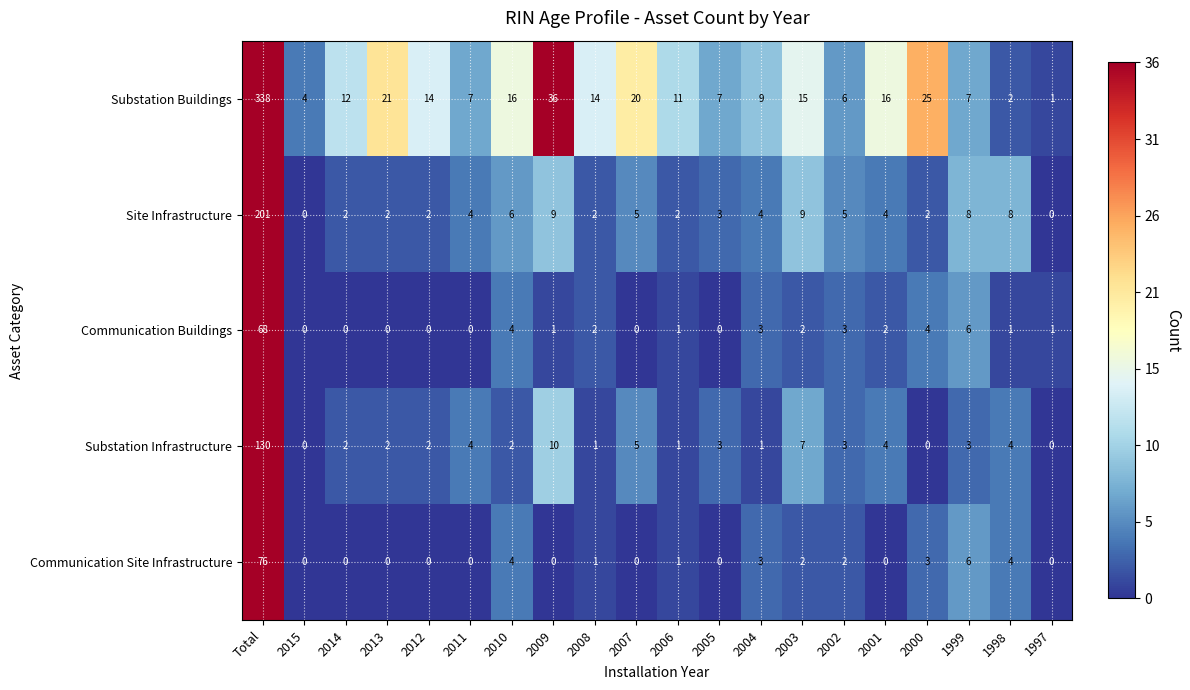

True or false: Site Infrastructure has a value of 2 at 2000.

True